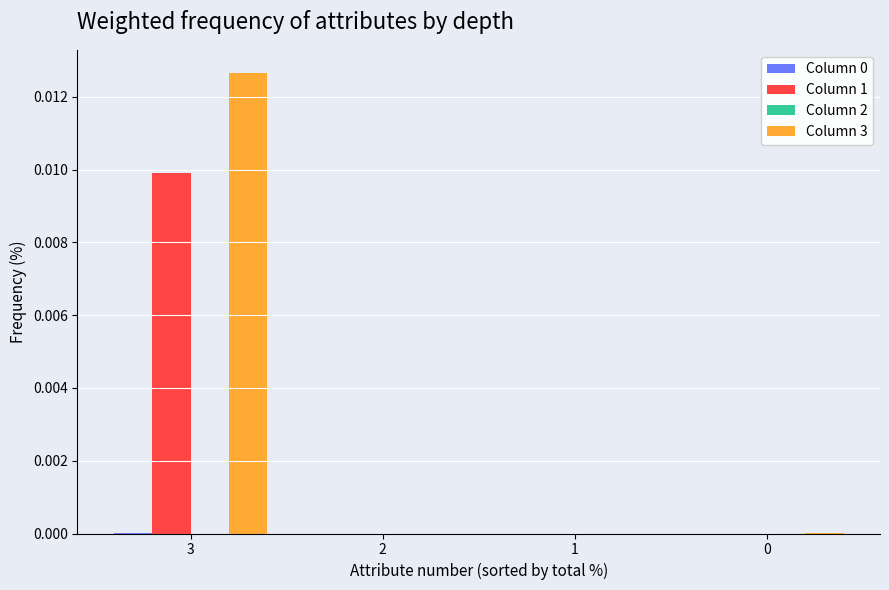

Which category has the highest value across all series?

3